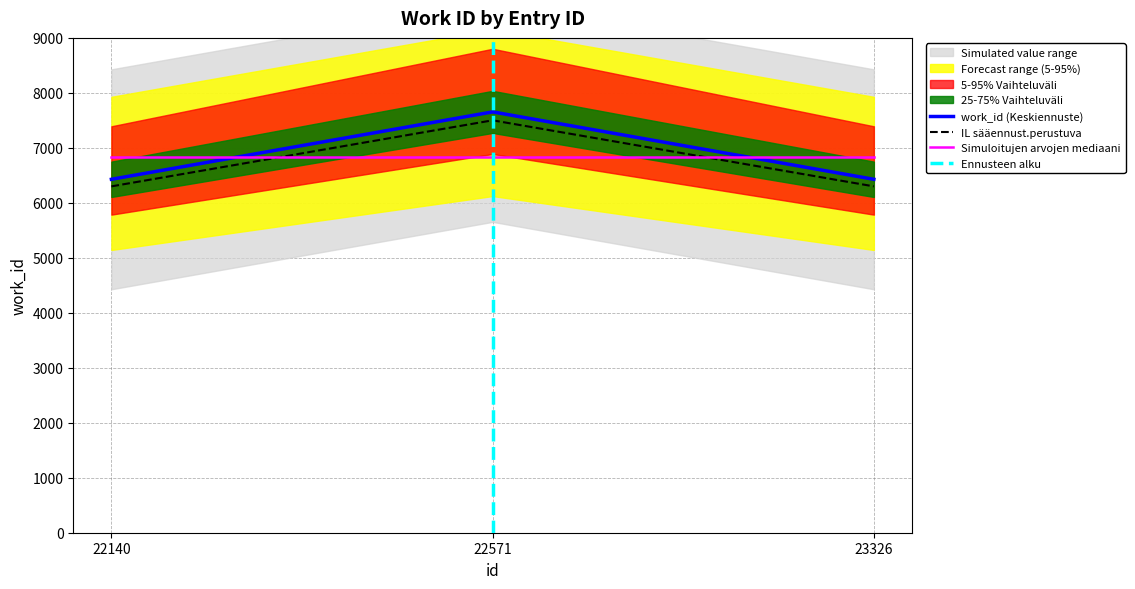

Which has a higher value, 22140 or 22571?

22571